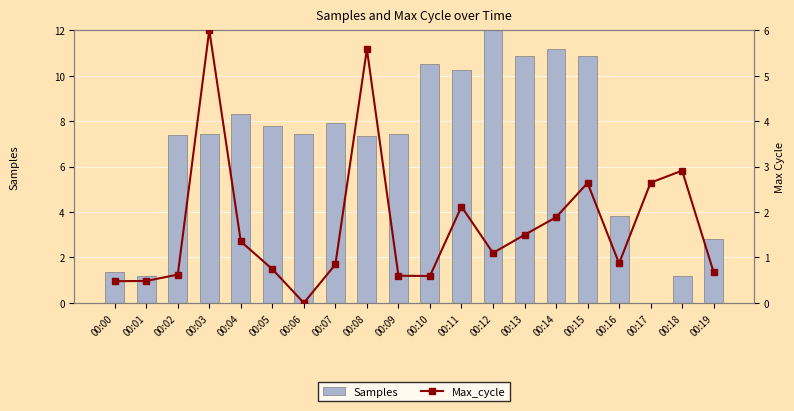

Are the bars horizontal?

No